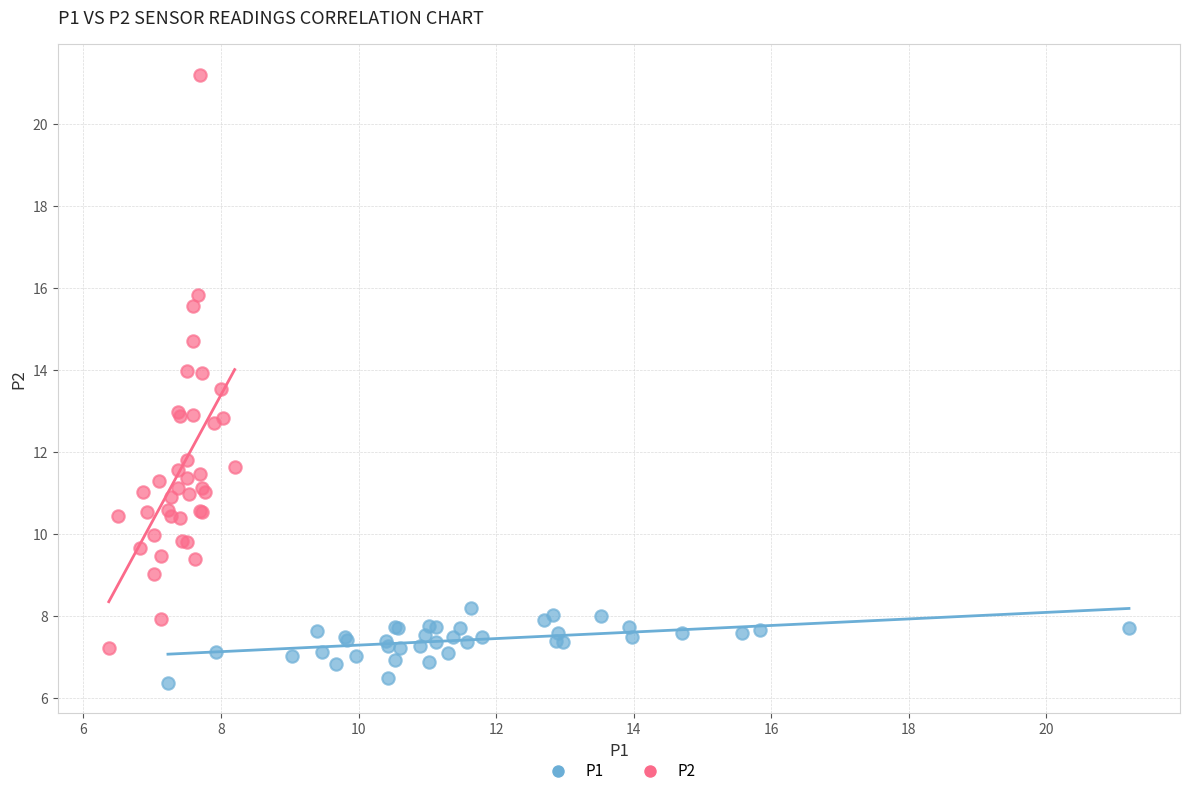

Which series contains the lowest Y value?

P1